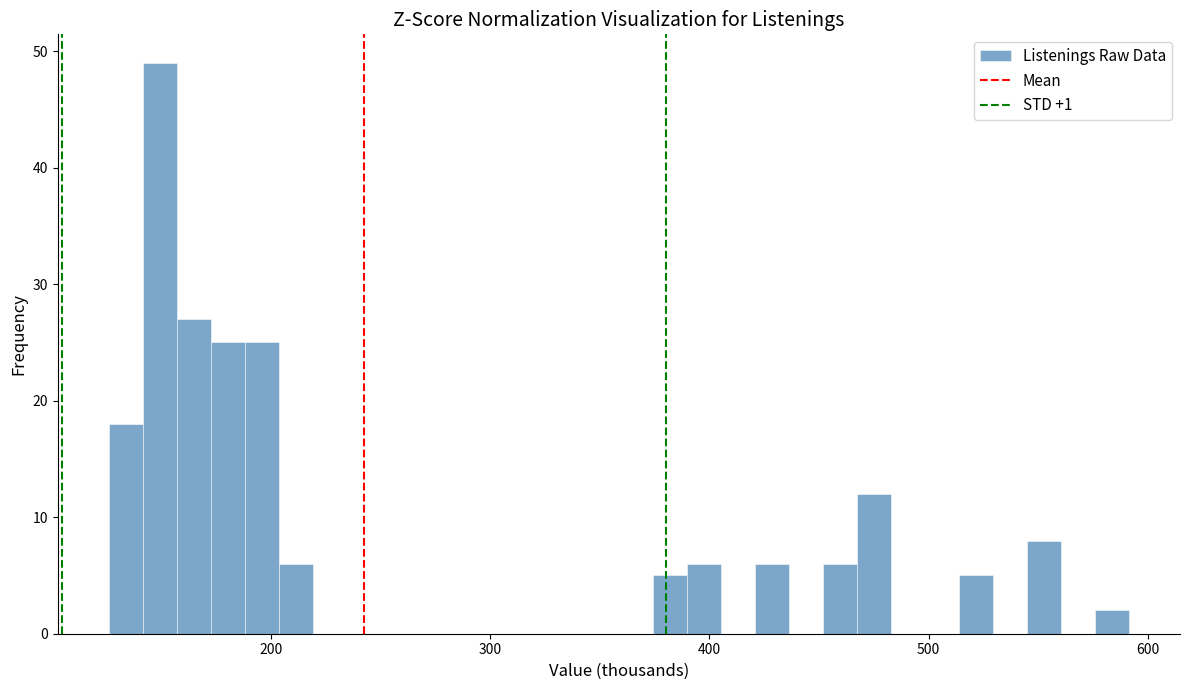

Around what value on the x-axis is the tallest bar? Give the approximate position of its centre, as read against the axis.

150